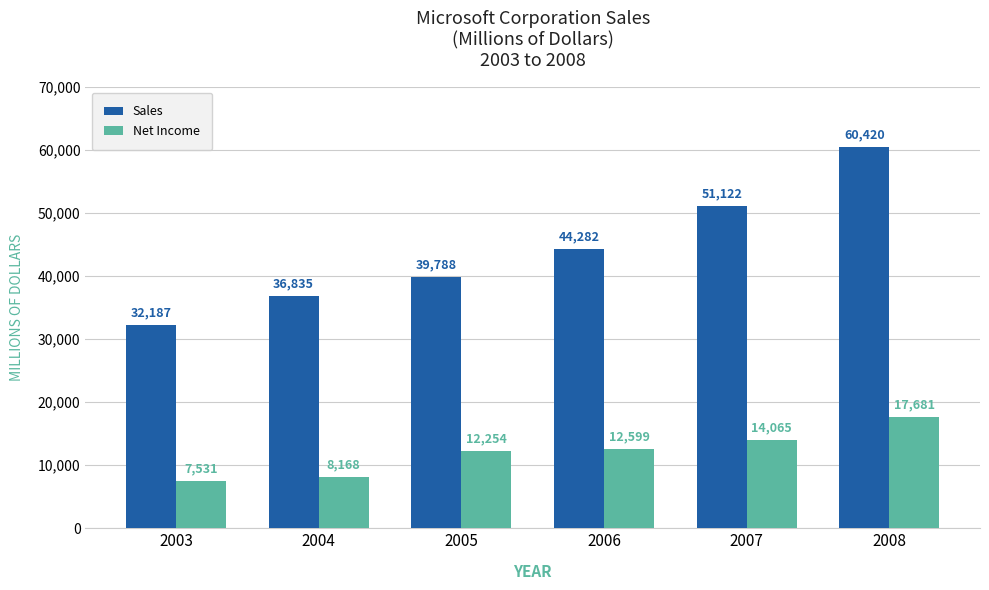

At which label is Sales closest to 46303?

2006